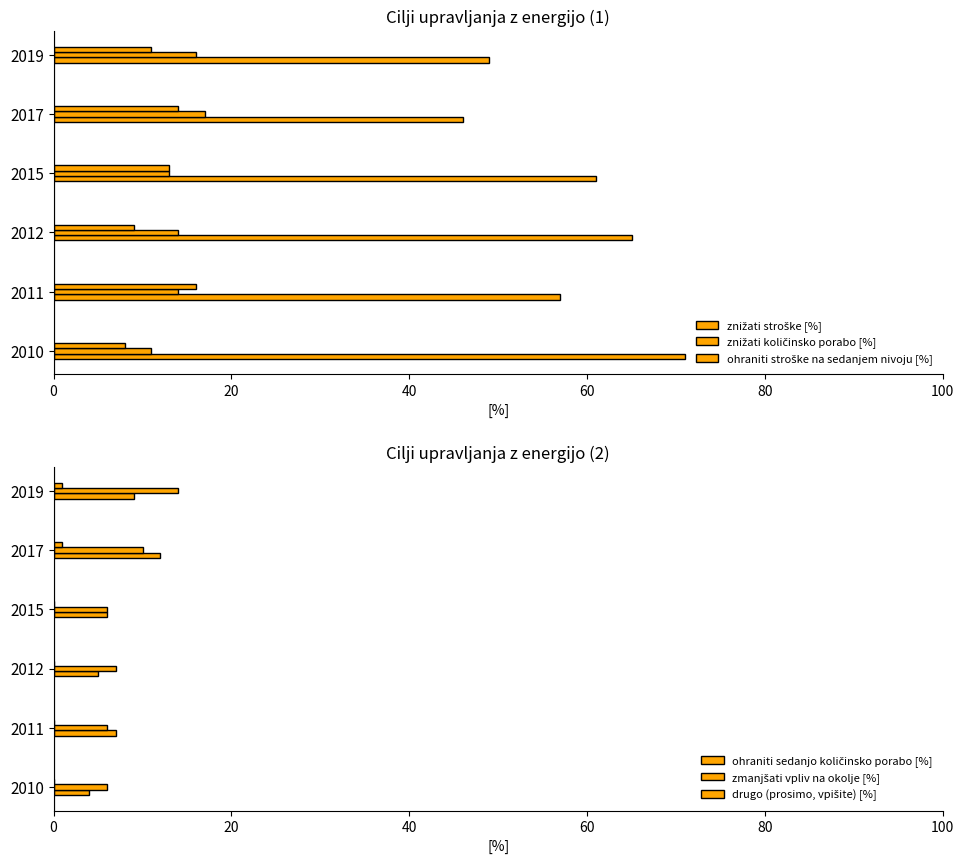

List the labels in order of ohraniti sedanjo količinsko porabo [%] value, smallest first.

0, 40, 60, 20, 100, 80